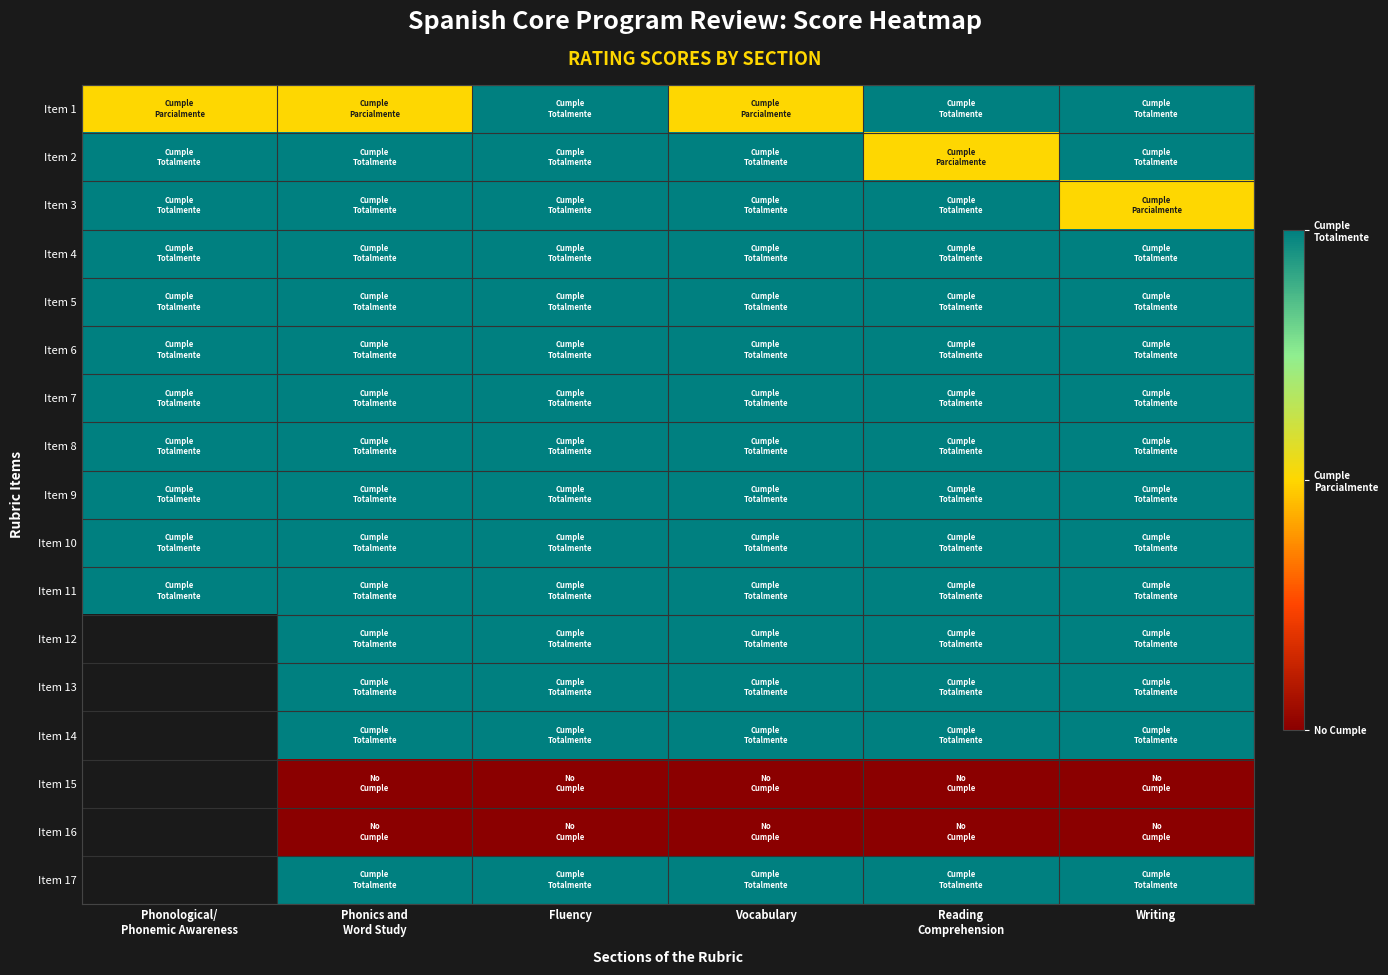

How many values in Item 17 are above zero?

5